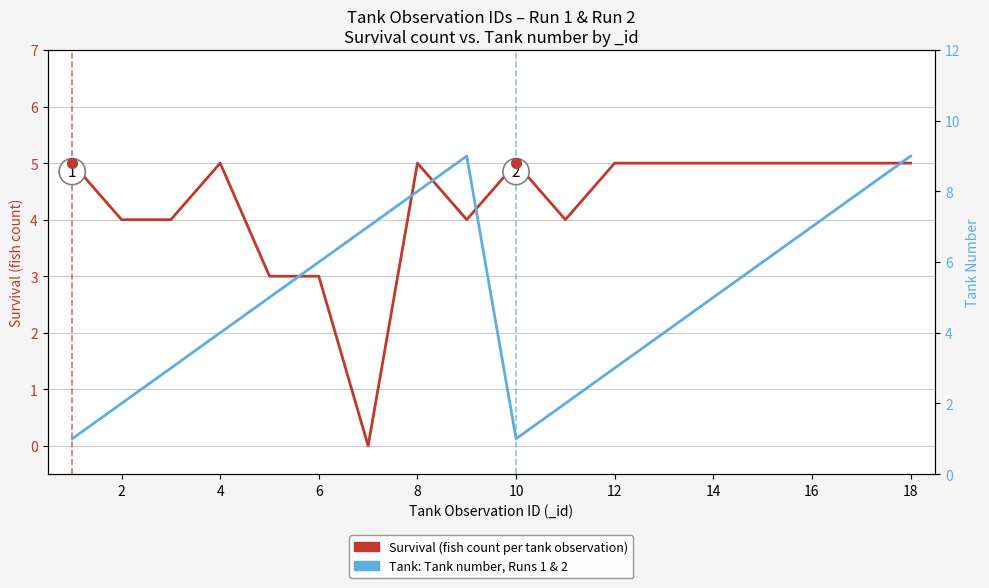

Between 16 and 17, which series saw the biggest shift?

Tank: Average tank number, Run 1 & 2